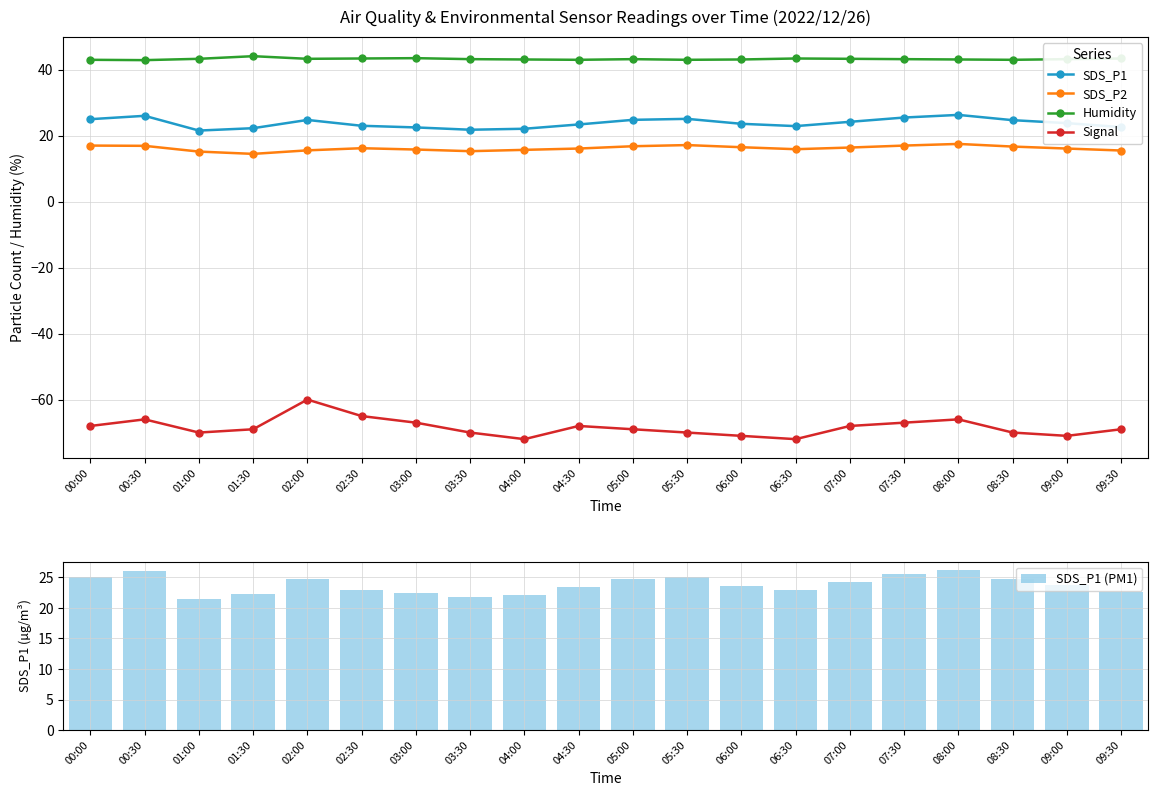

Which series has the largest total across all categories?

Humidity